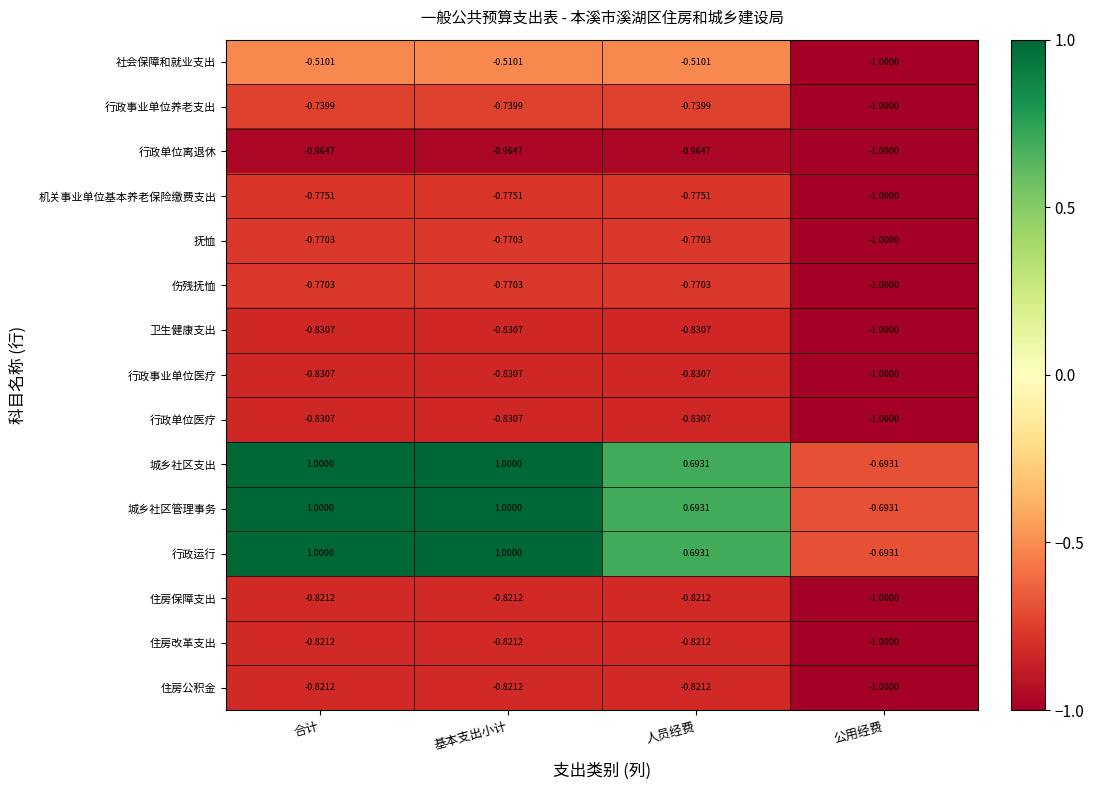

Is the value of 行政运行 at 公用经费 greater than the value of 城乡社区支出 at 合计?

No